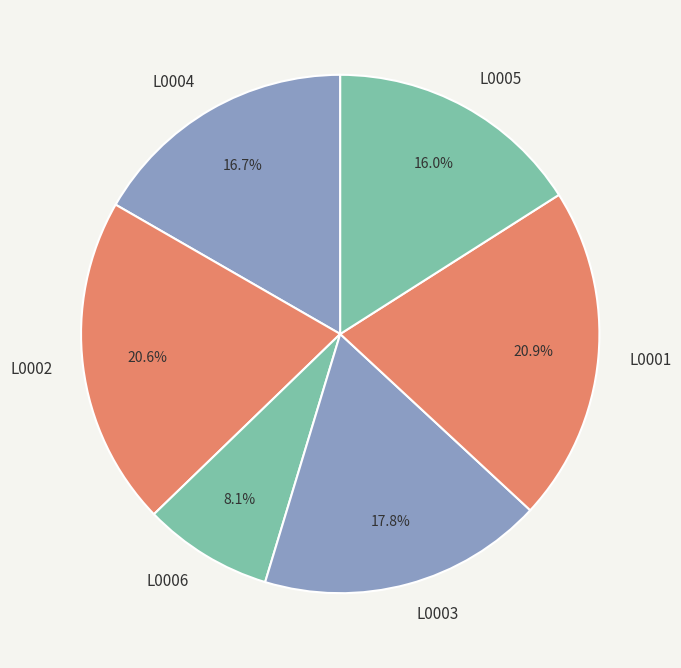

To the nearest percent, what portion does L0006 represent?

8%